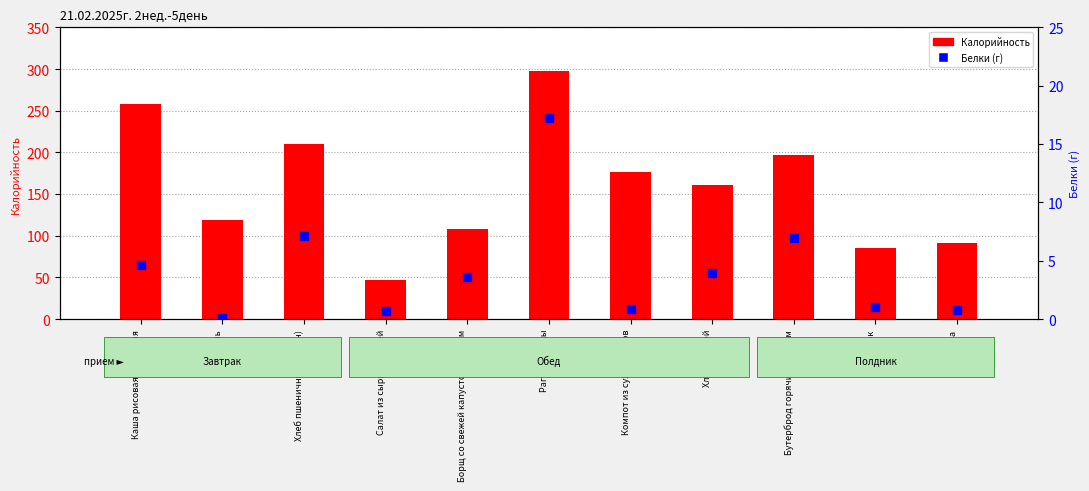

Which series has the largest total across all categories?

Калорийность